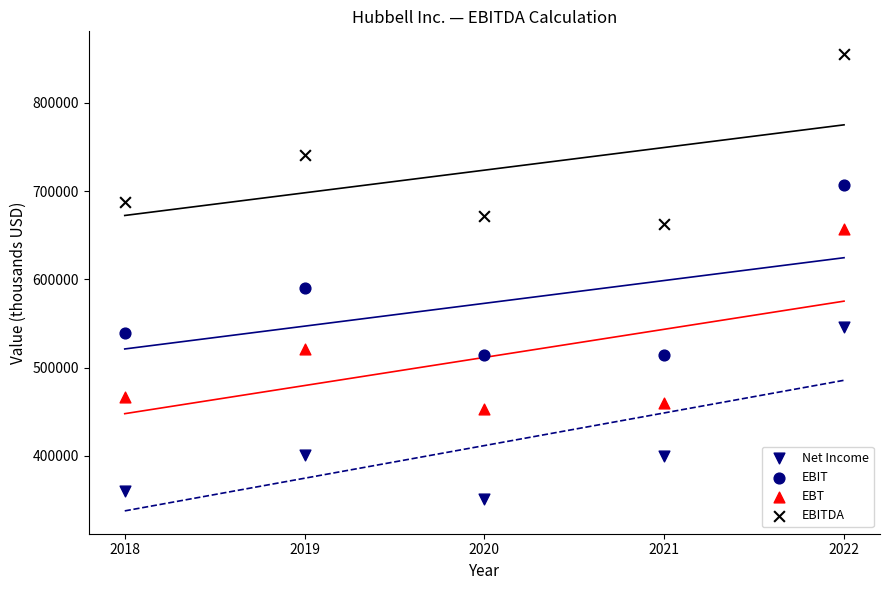

Count the number of points in this scatter plot.

20